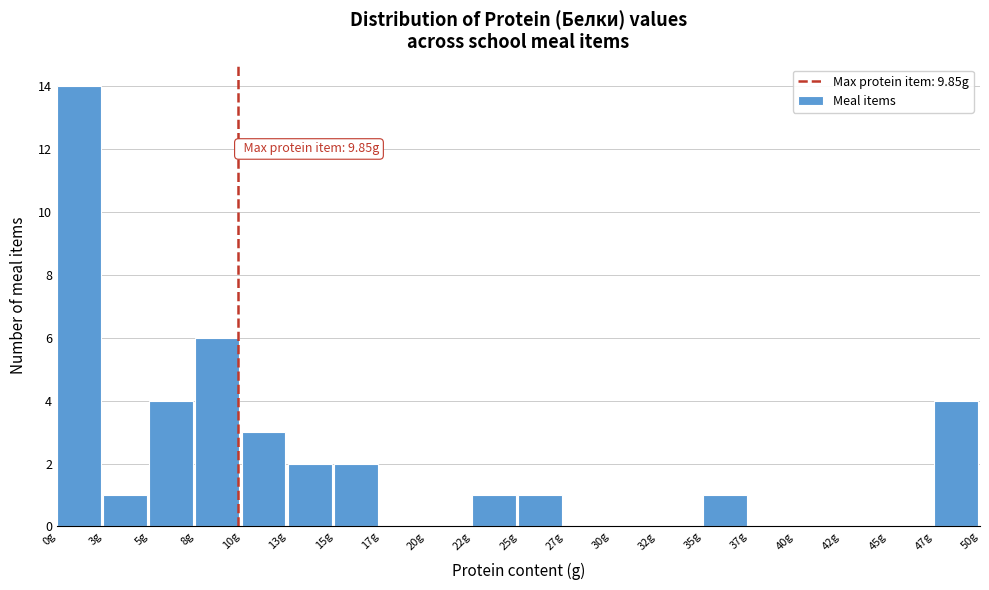

Which range on the x-axis has the tallest bar?

0.0 to 2.5